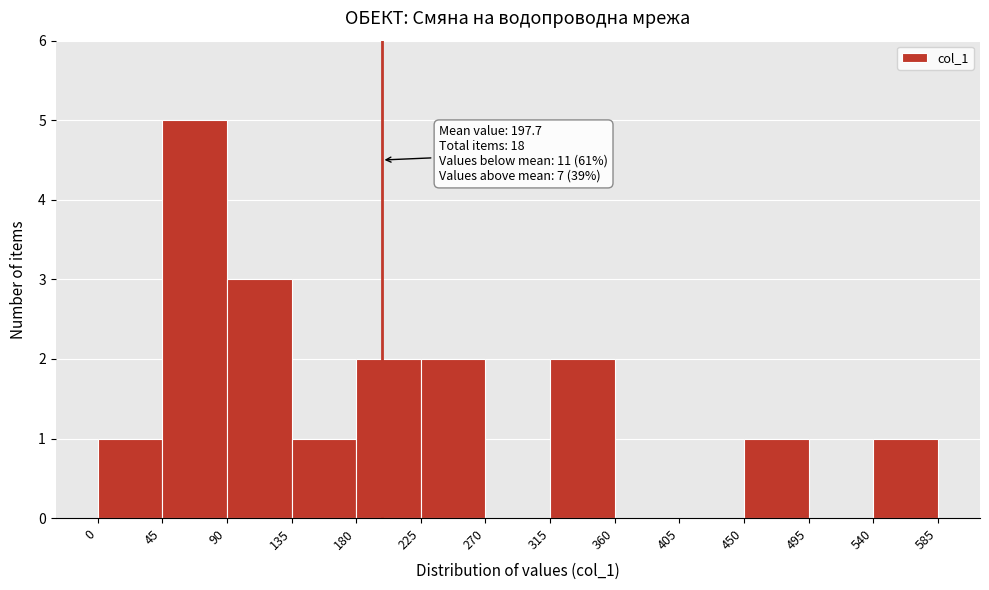

Which range on the x-axis has the tallest bar?

45 to 90